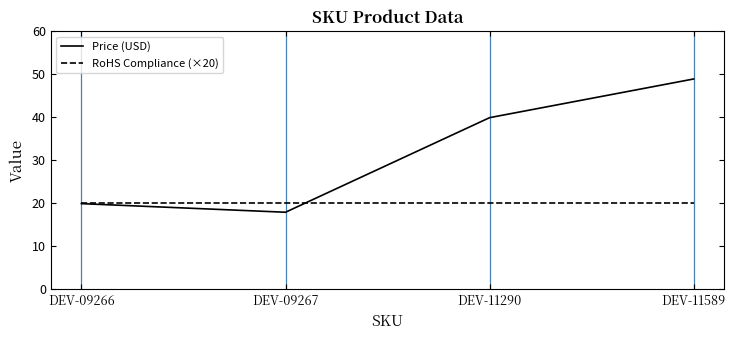

The RoHS Compliance (×20) series shows 20.0 at DEV-09267. True or false?

True